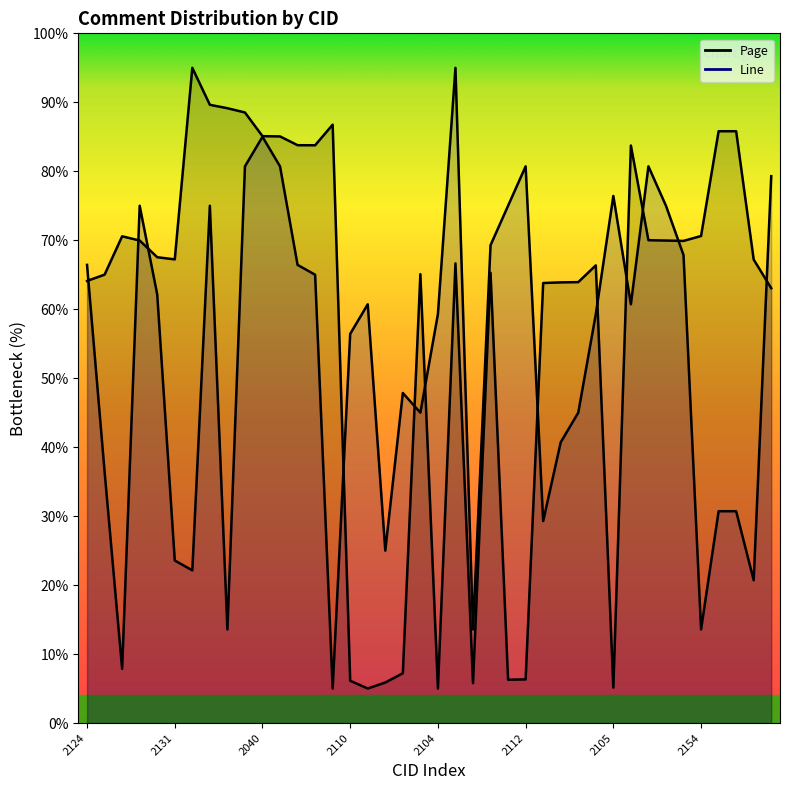

Is it true that Line equals 131.1 at 2047?

False